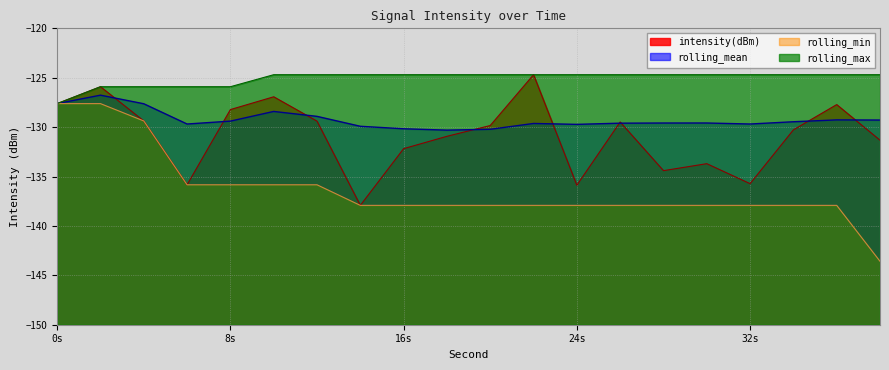

What is the value of the rolling_mean point at the 3rd from the left?

-127.6